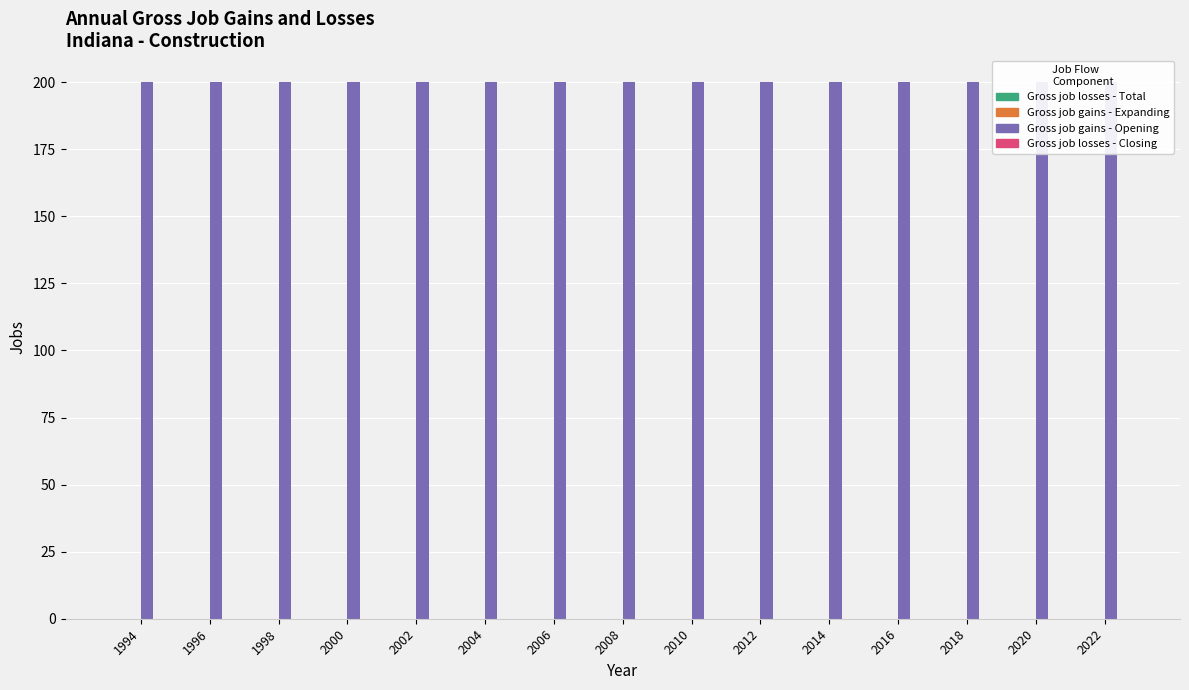

Are the bars horizontal?

No